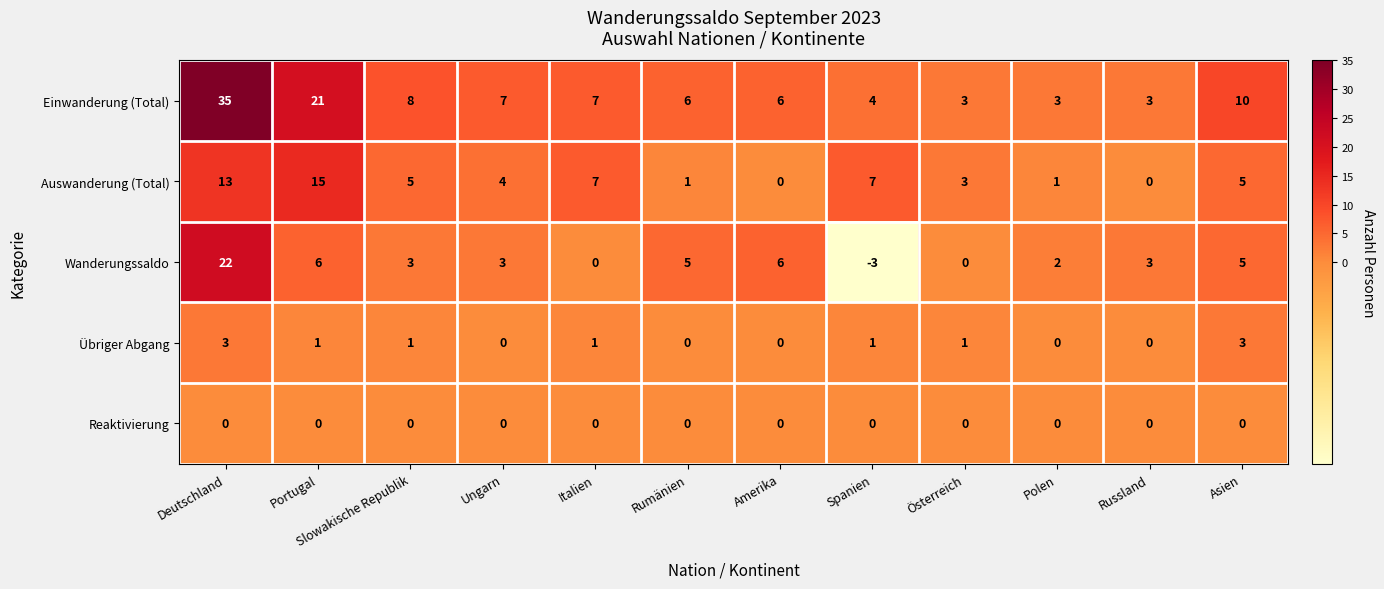

What is the sum of the Wanderungssaldo values at Deutschland and Österreich?

22